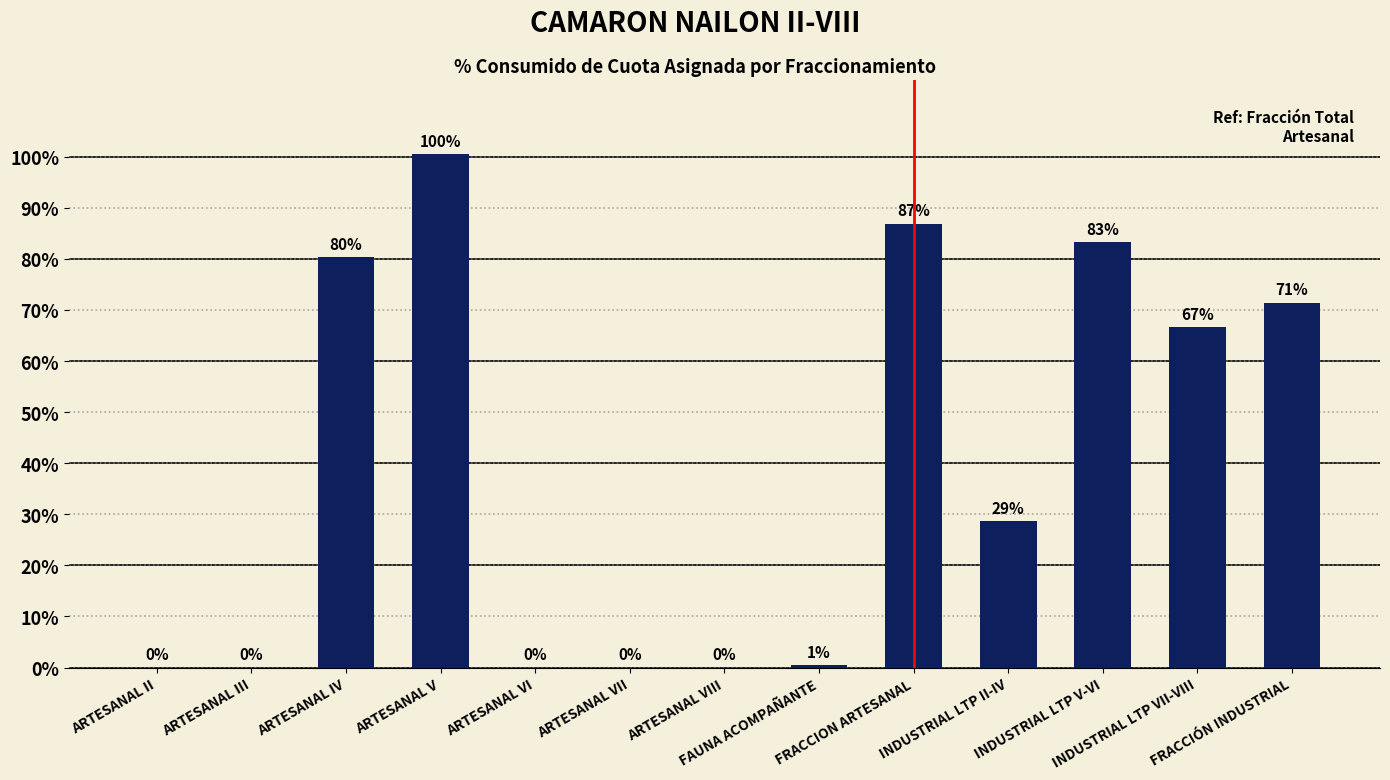

How many distinct data groups are displayed?

1